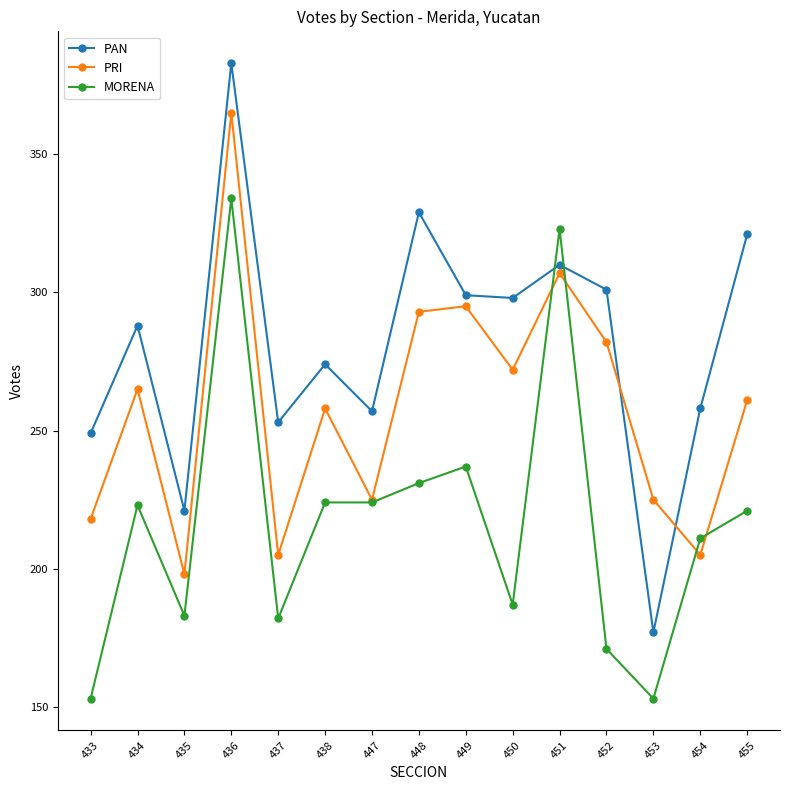

How many distinct data groups are displayed?

3